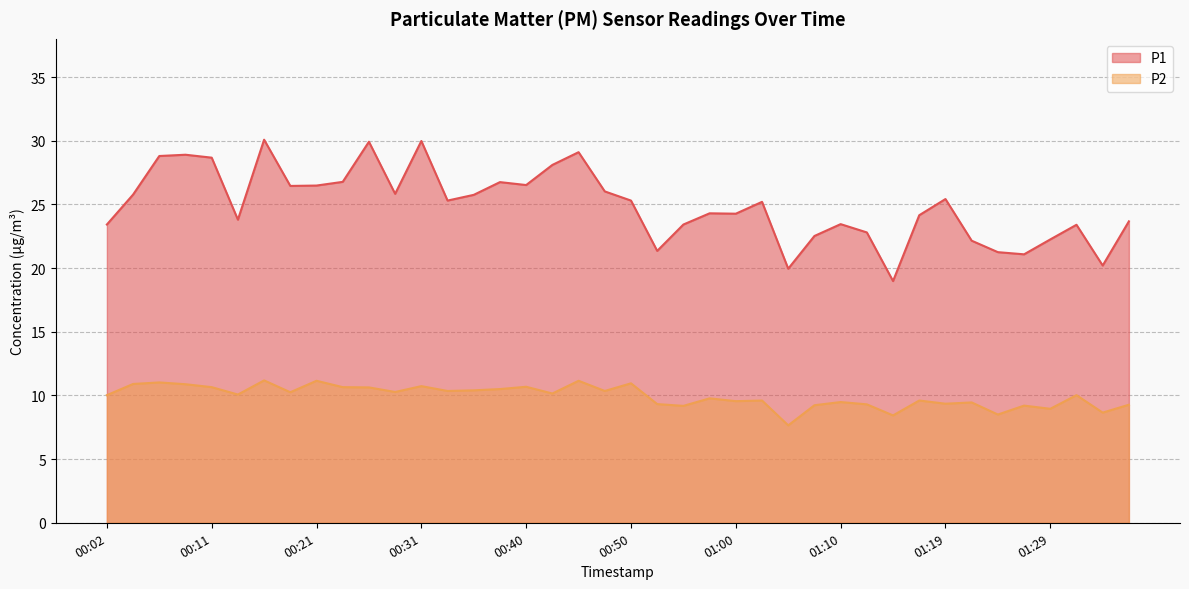

What is the sum of all P2 values?

397.4